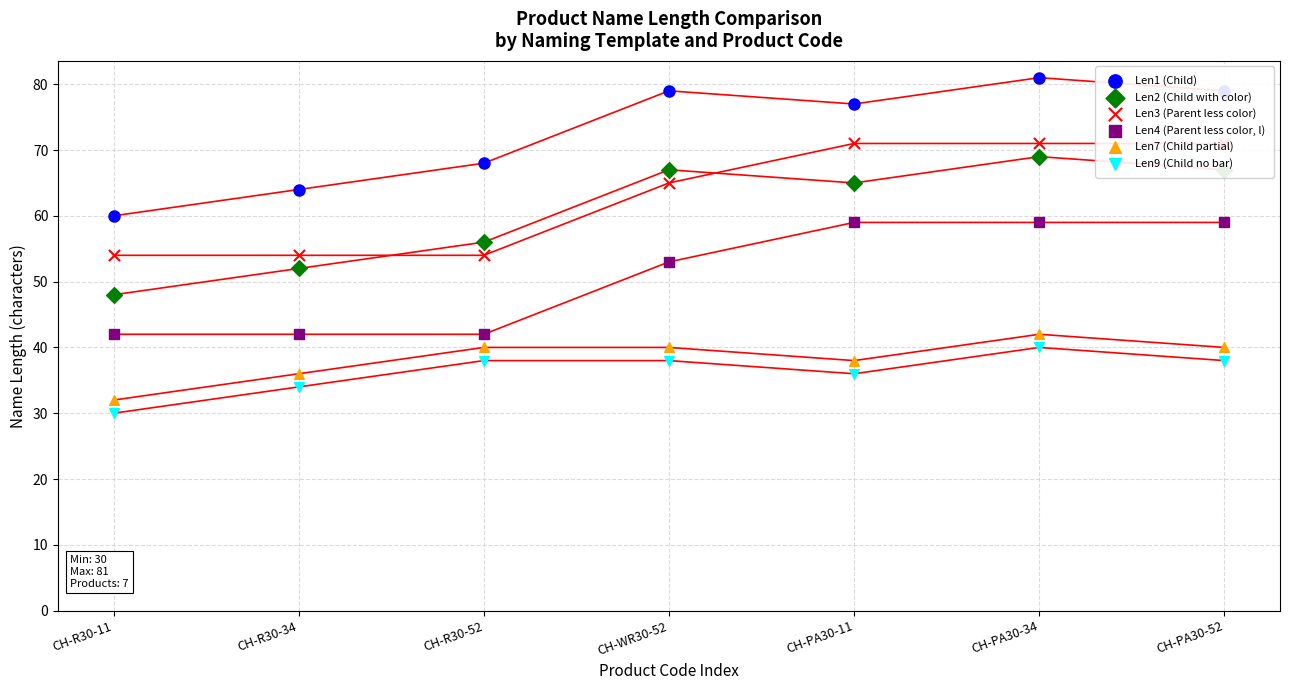

What is the total value across all series at CH-R30-11?

266